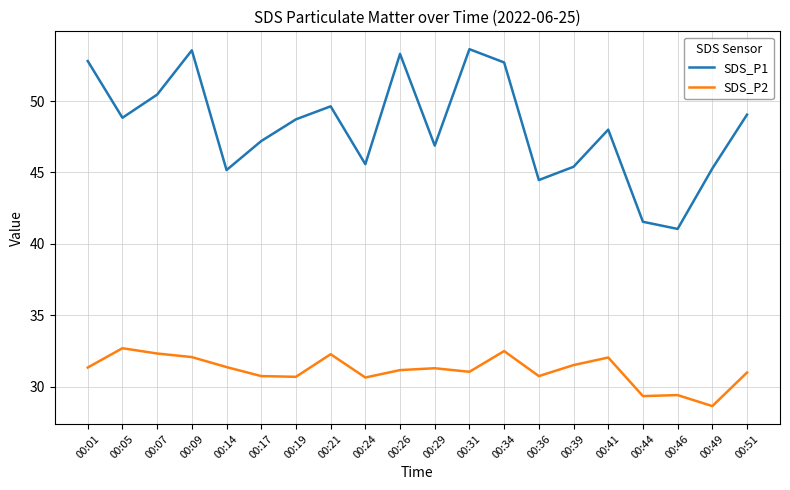

At which label does SDS_P1 first exceed 48?

00:01